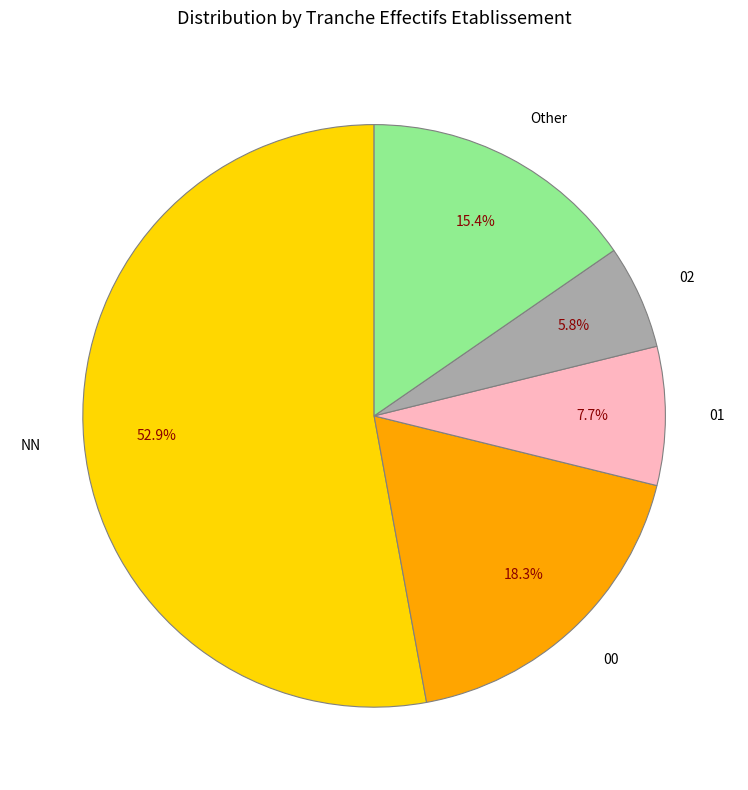

What percentage is the 01 slice, to the nearest percent?

8%